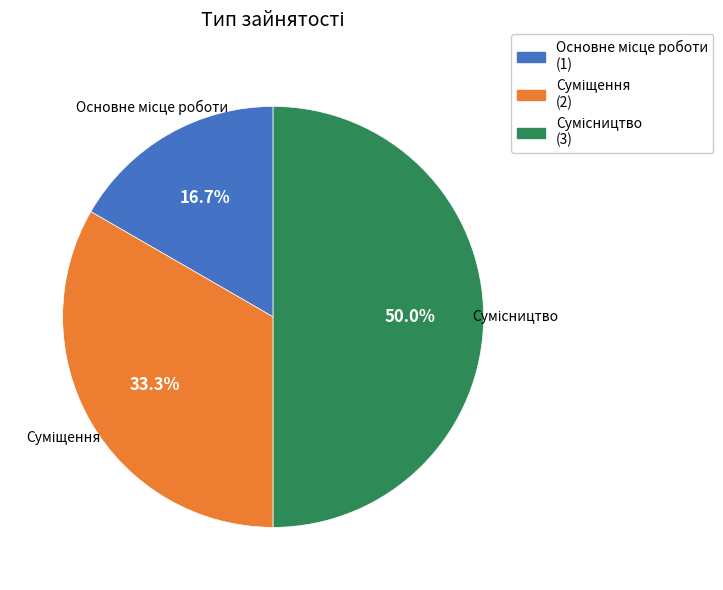

Combined, do Суміщення and Сумісництво account for over 50%?

Yes